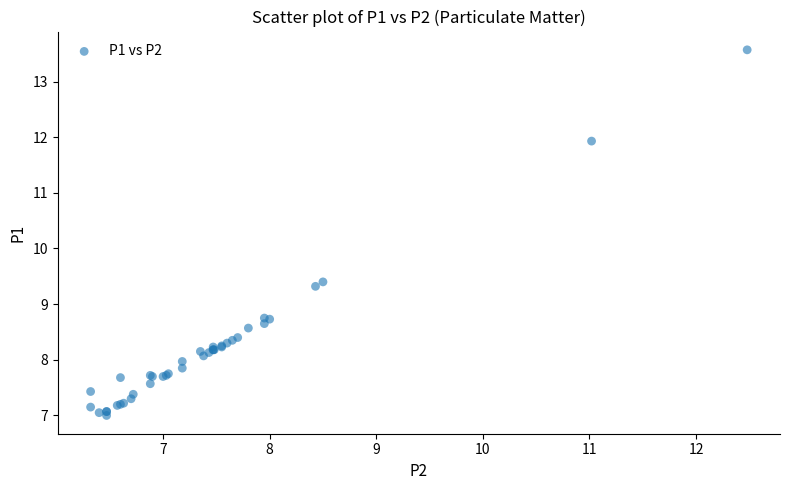

What Y value in the scatter plot is closest to 10?

9.4